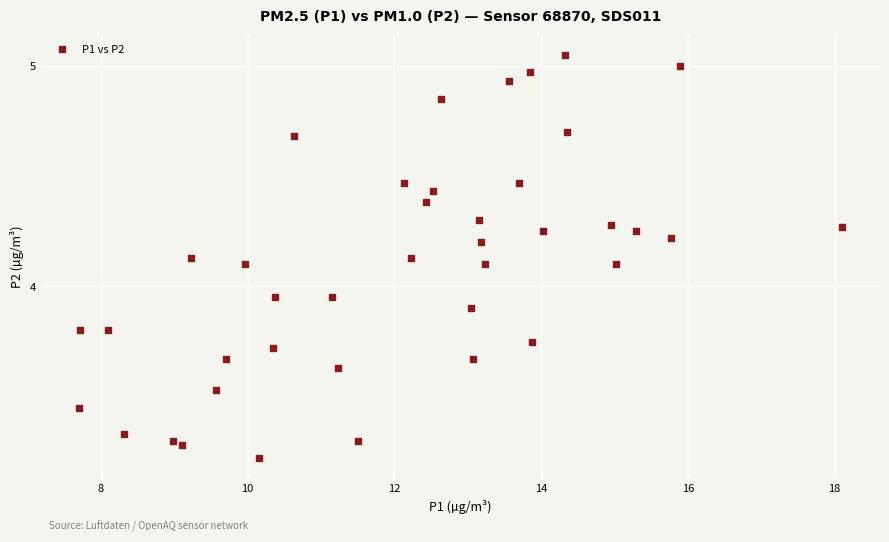

What is the range of X values (max minus min)?

10.4